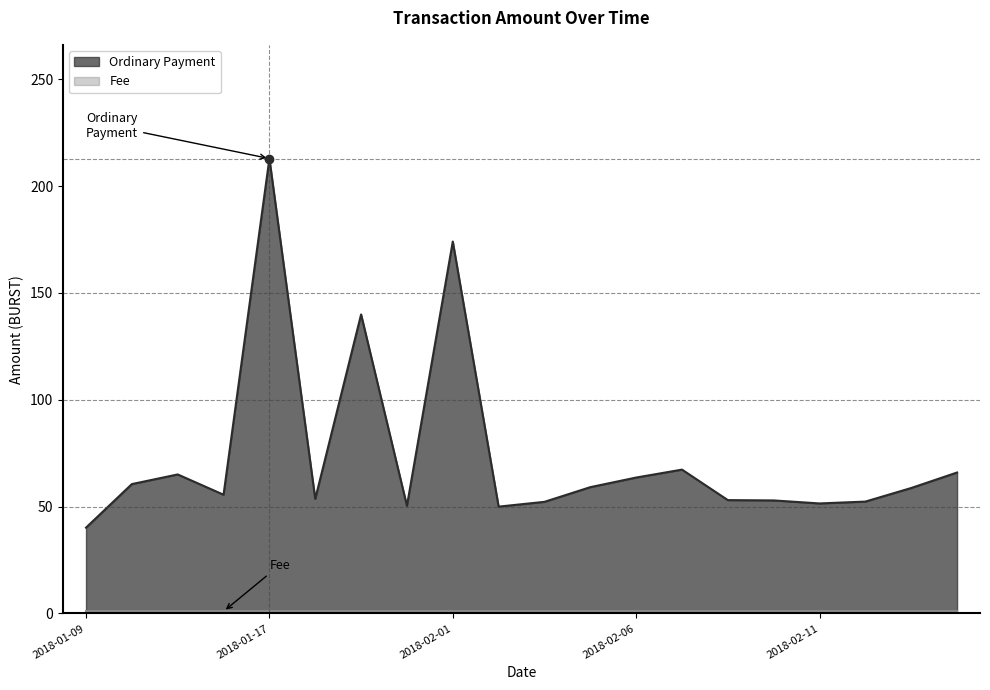

True or false: the data shows 77.4 at 2018-02-09.

False